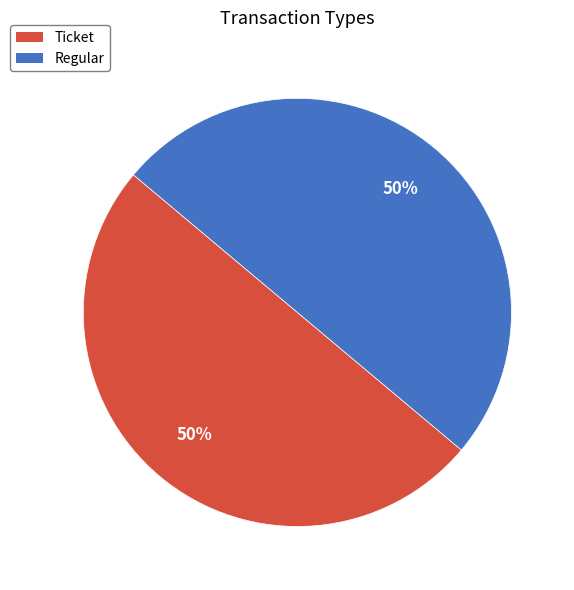

How many segments does this pie chart have?

2